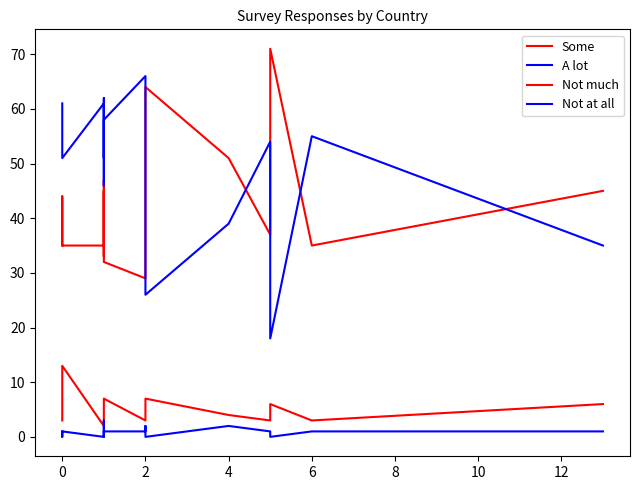

What is the spread (max minus min) of values at 2?

65